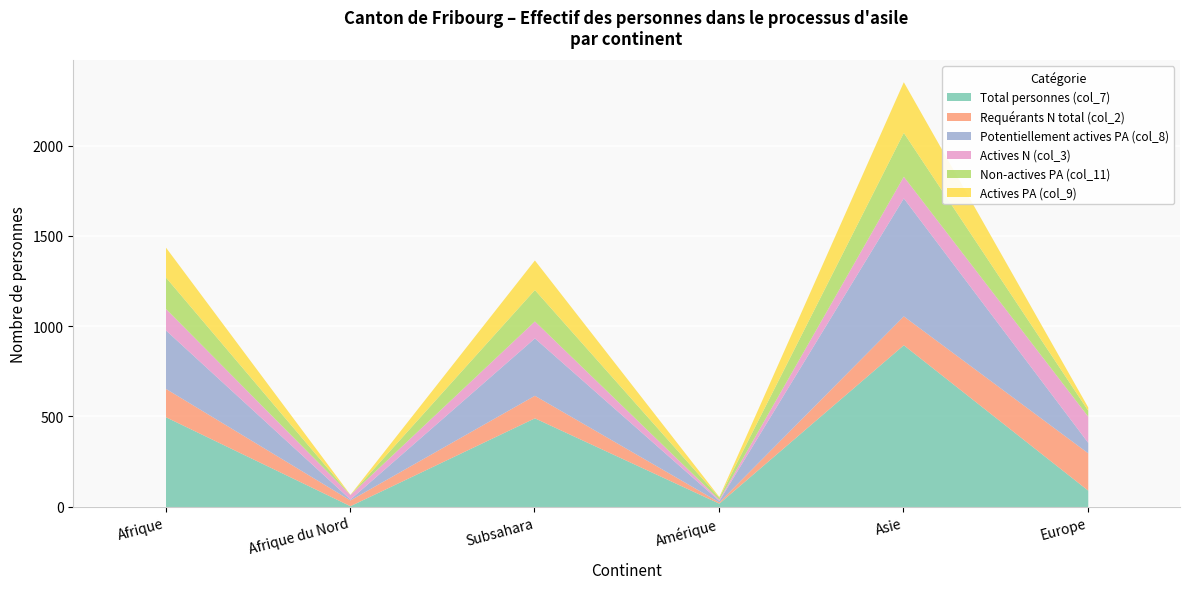

List the labels in order of Requérants N total (col_2) value, smallest first.

Amérique, Afrique du Nord, Subsahara, Afrique, Asie, Europe